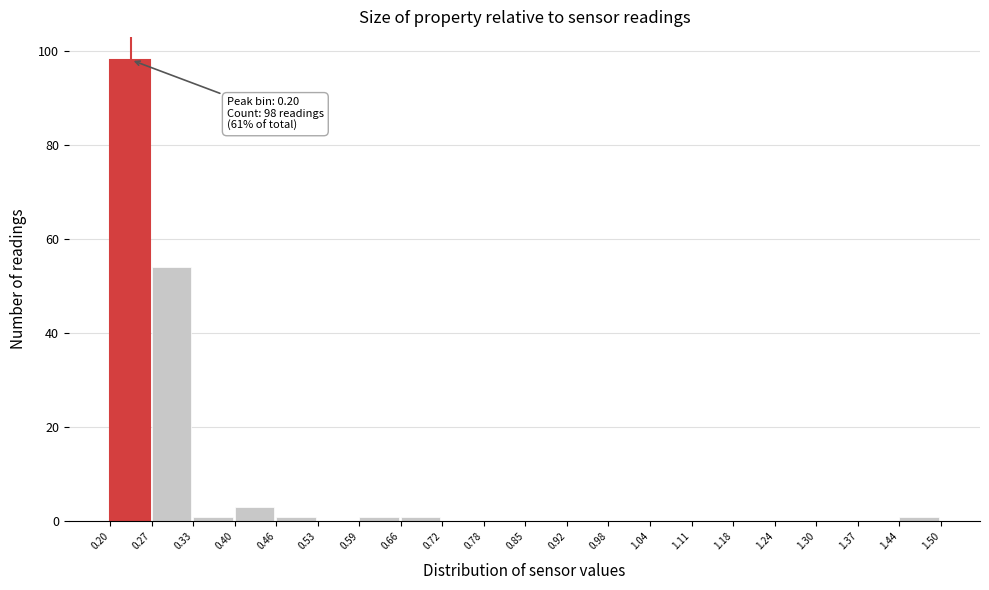

Which range on the x-axis has the tallest bar?

0.20 to 0.27